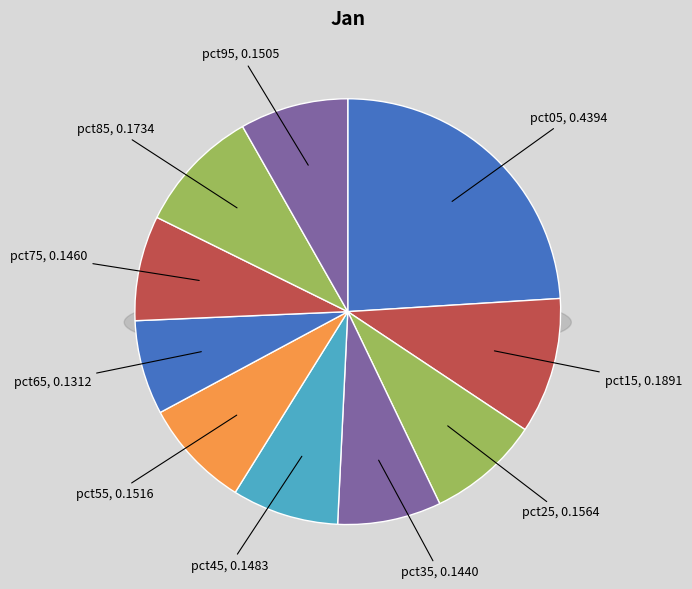

Does pct55 account for over 50% of the chart?

No